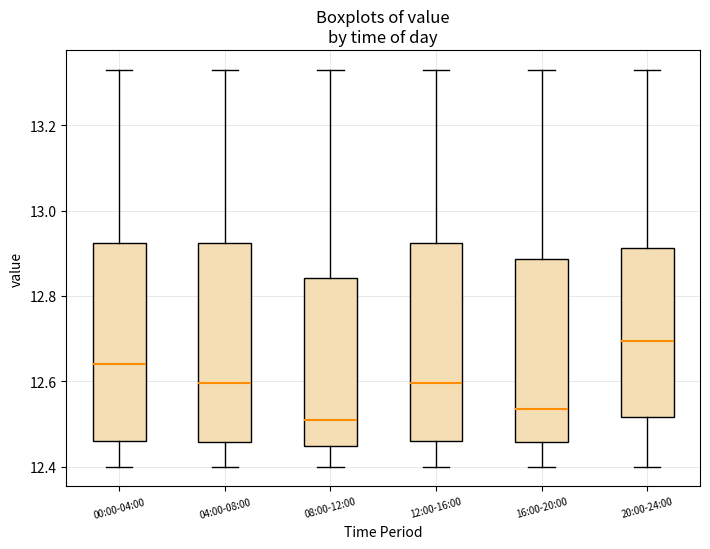

Reading left to right, read every box against the y-axis: the position of its median line, the range the box covers, and the ends of its whiskers. The values are not printed on the chart, so give them approximately, as read against the axis.

00:00-04:00: median 12.64, box 12.46 to 12.92, whiskers 12.40 to 13.34
04:00-08:00: median 12.60, box 12.46 to 12.92, whiskers 12.40 to 13.34
08:00-12:00: median 12.52, box 12.44 to 12.84, whiskers 12.40 to 13.34
12:00-16:00: median 12.60, box 12.46 to 12.92, whiskers 12.40 to 13.34
16:00-20:00: median 12.54, box 12.46 to 12.88, whiskers 12.40 to 13.34
20:00-24:00: median 12.70, box 12.52 to 12.92, whiskers 12.40 to 13.34